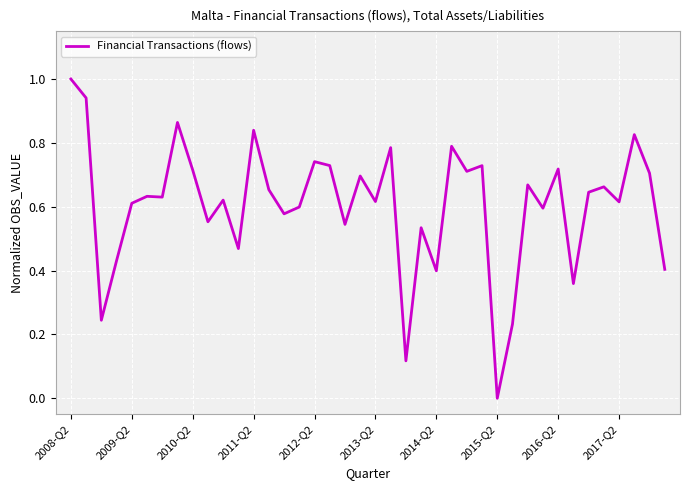

What is the difference between the maximum and minimum values?

1.0